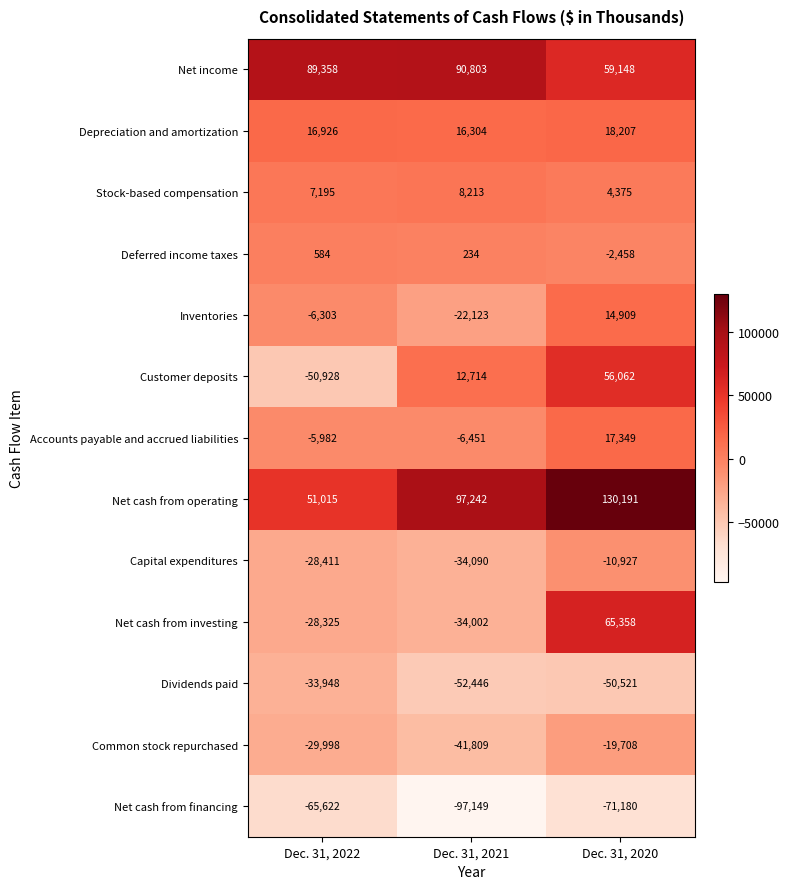

Where is Net income nearest to the value 74975?

Dec. 31, 2022